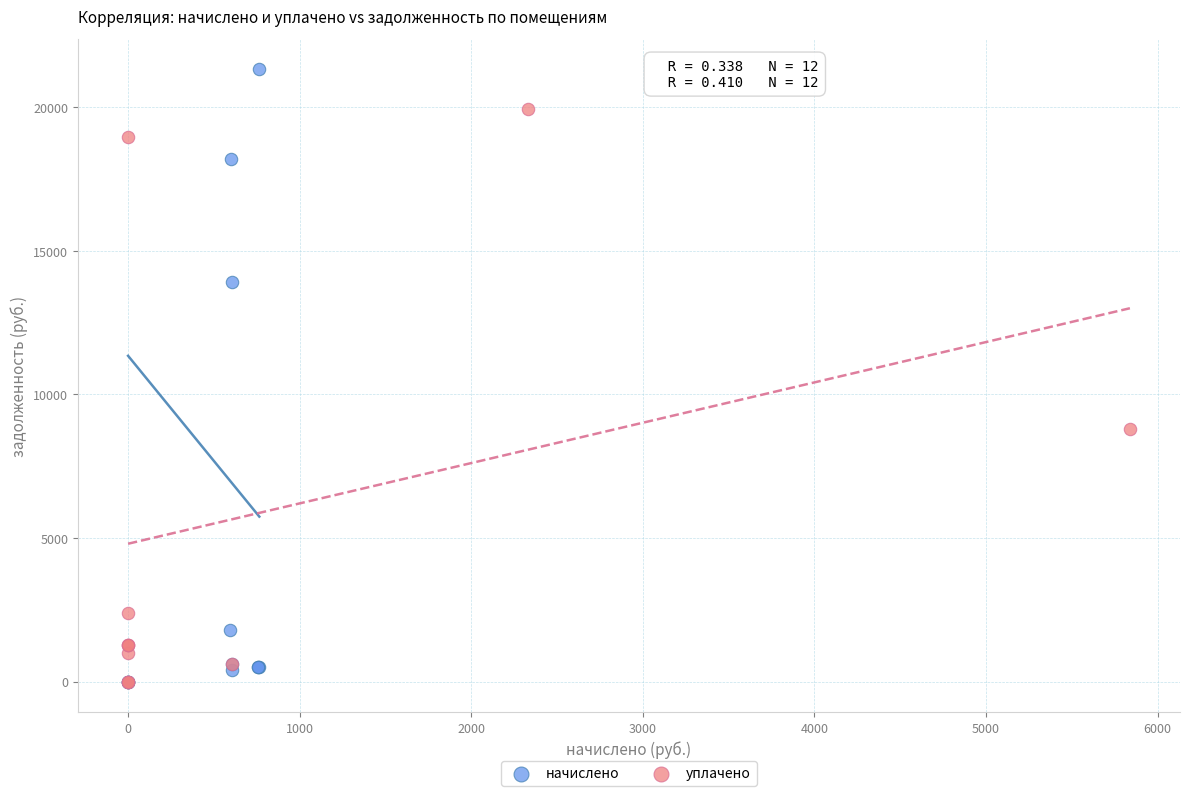

What are all the series names shown in the legend?

начислено, уплачено